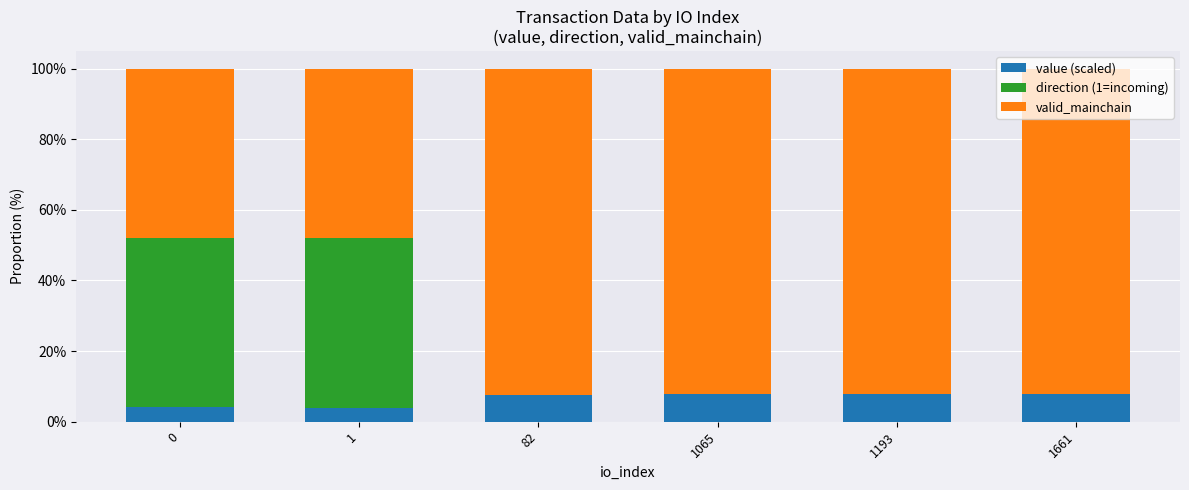

The value of value (scaled) at 1661 is 8.0. True or false?

True